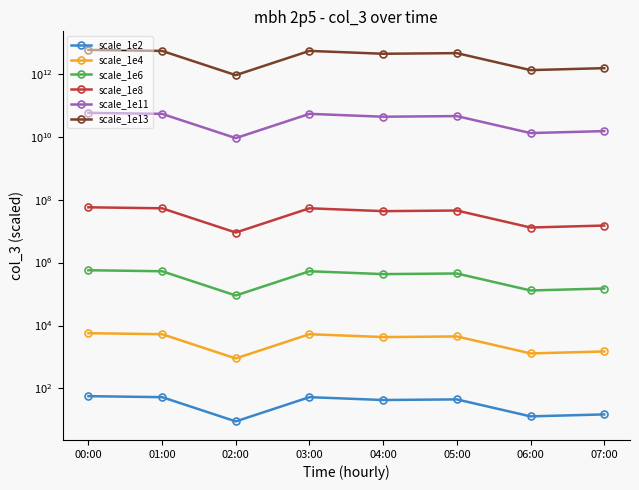

Between 06:00 and 03:00, which is larger?

03:00